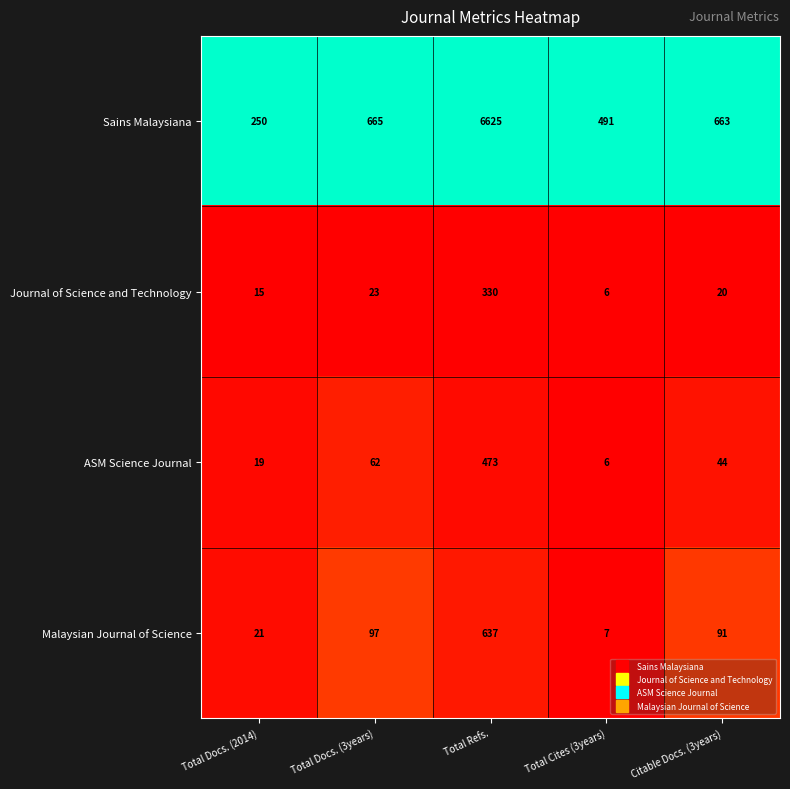

Reading right to left, transcribe all the data shown in this chart.

Sains Malaysiana: 663	491	6625	665	250
Journal of Science and Technology: 20	6	330	23	15
ASM Science Journal: 44	6	473	62	19
Malaysian Journal of Science: 91	7	637	97	21